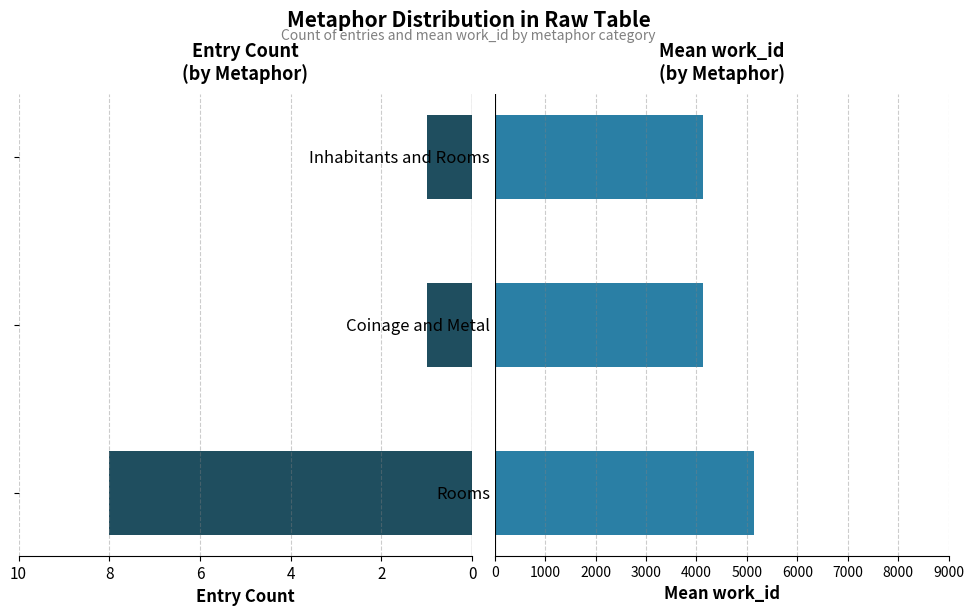

How many bars are there in each group?

2